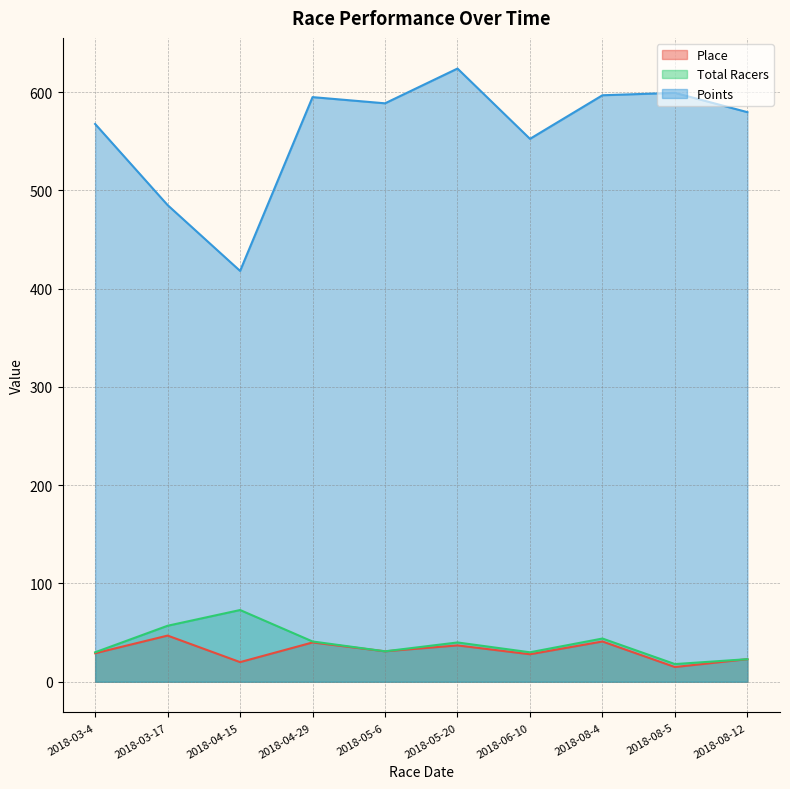

How many data points in Total Racers are less than 40?

5